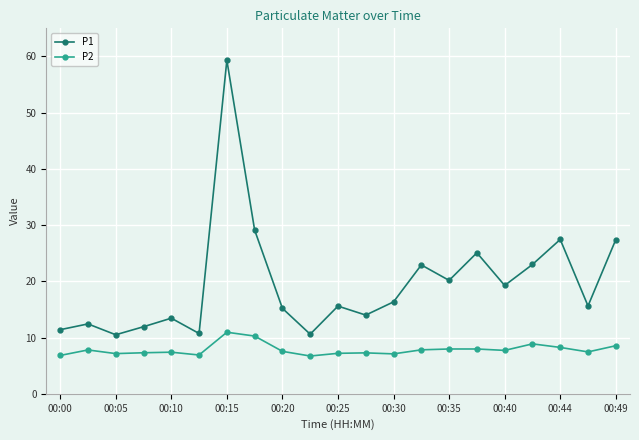

Which series has the largest total across all categories?

P1